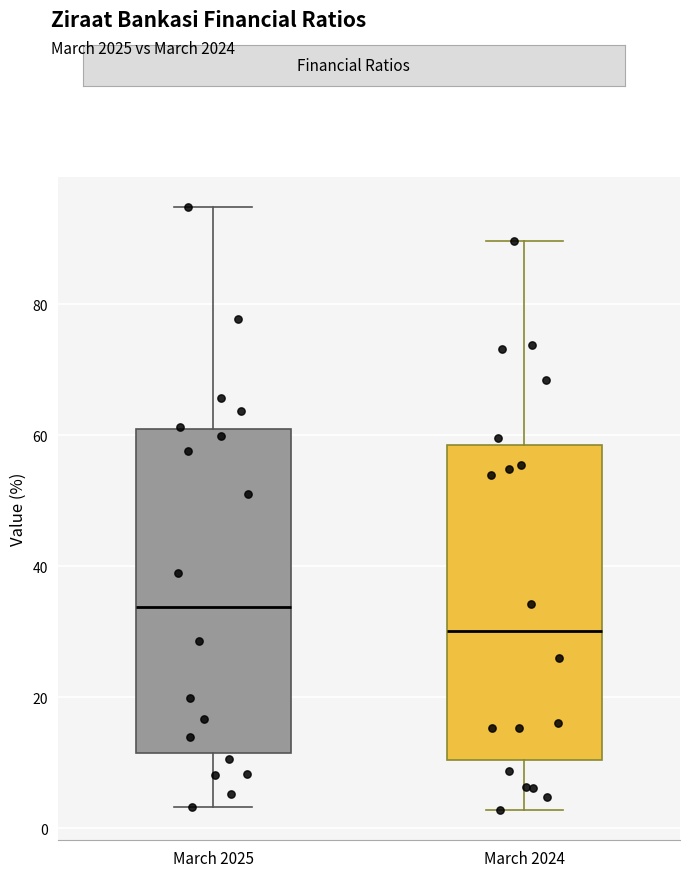

Which box's median line is the highest?

March 2025